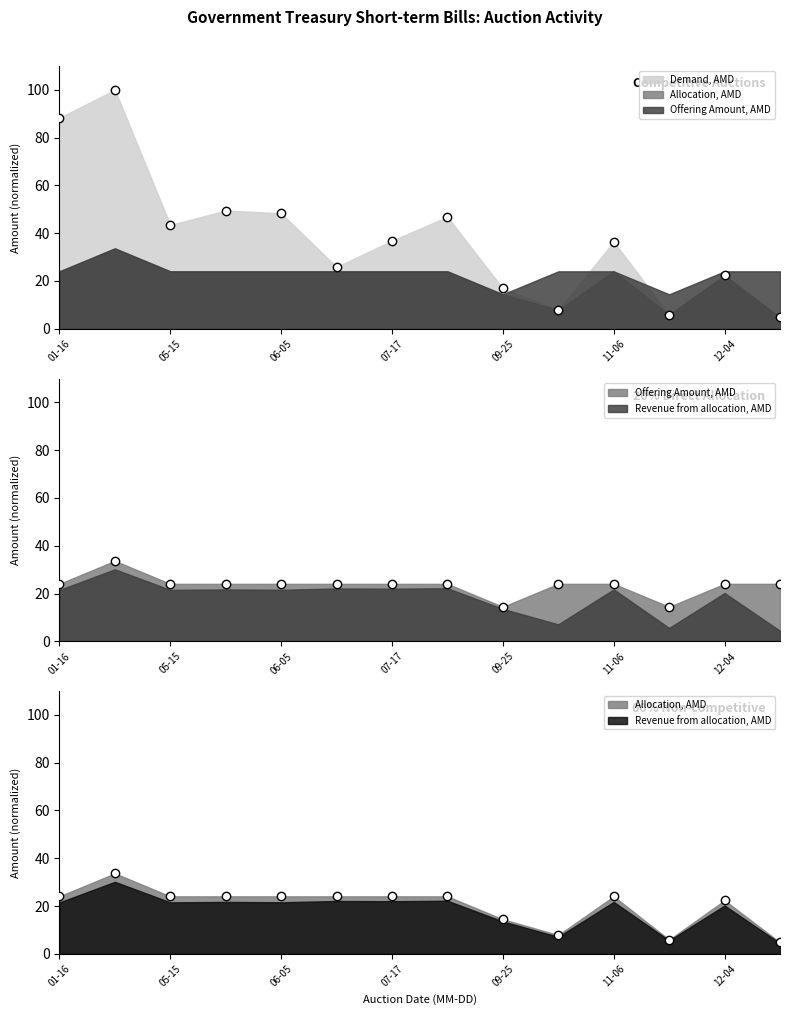

How many interior local valleys does the Offering Amount, AMD series have?

2